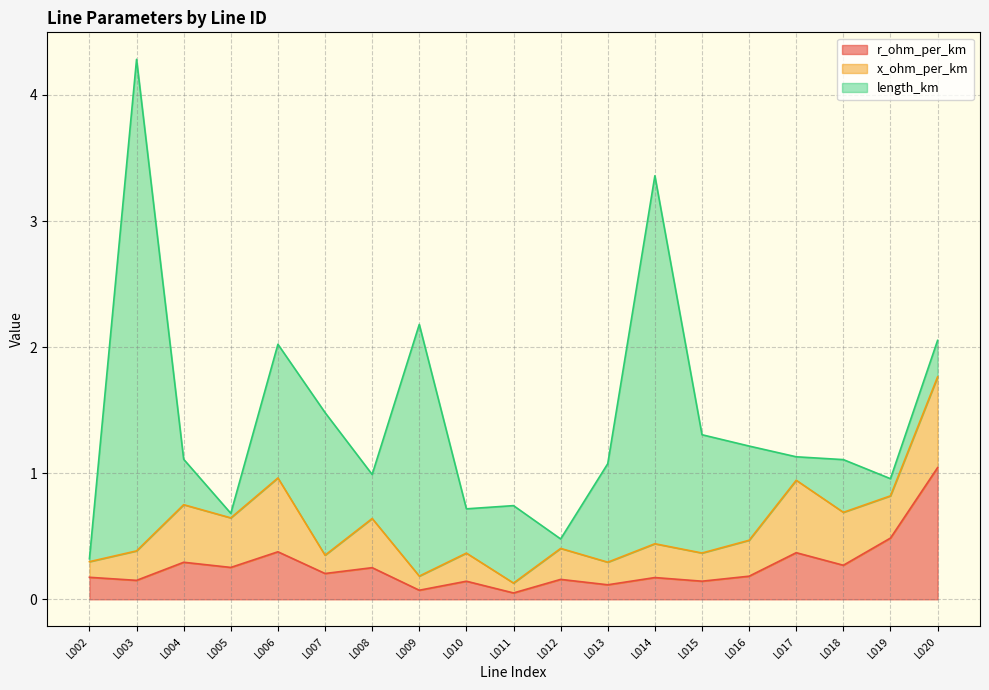

How many lines are shown in the chart?

3